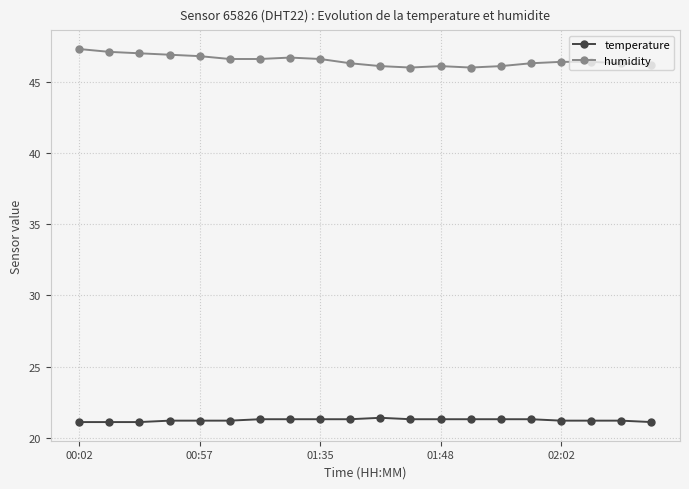

True or false: temperature and humidity intersect in this chart.

False